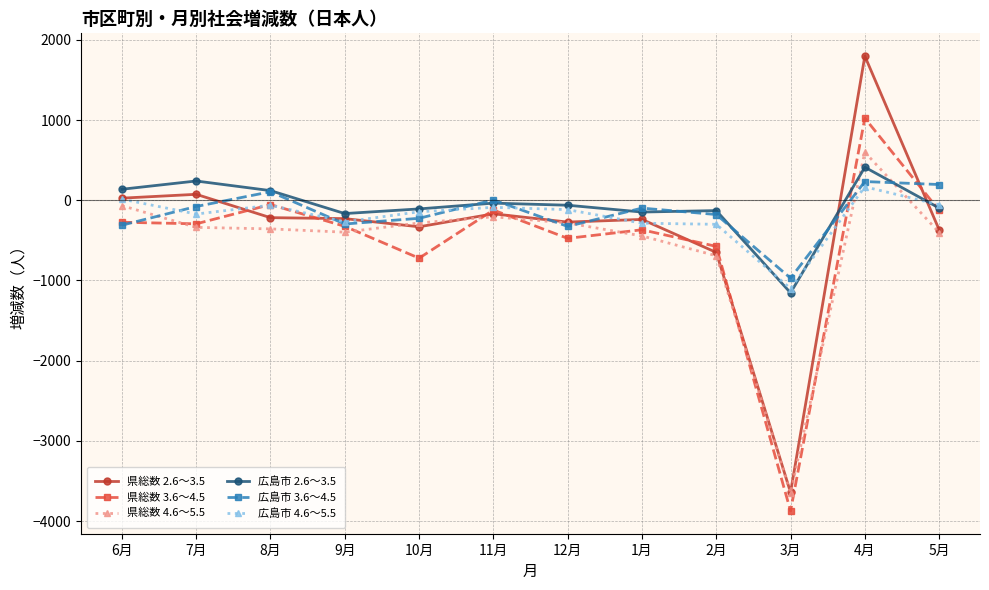

In 県総数 3.6～4.5, how many points are lower than both neighbors (excluding endpoints)?

4